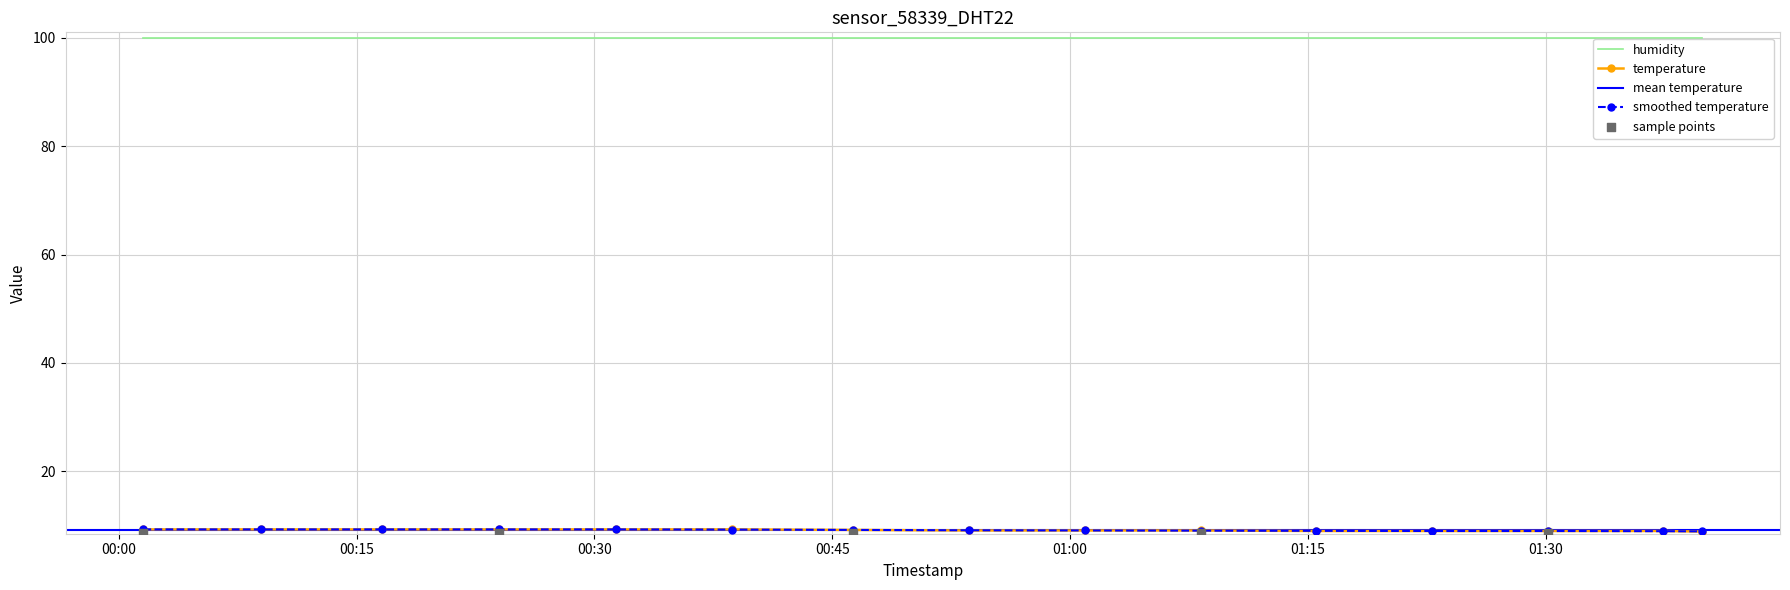

Which series reaches the minimum Y coordinate?

temperature